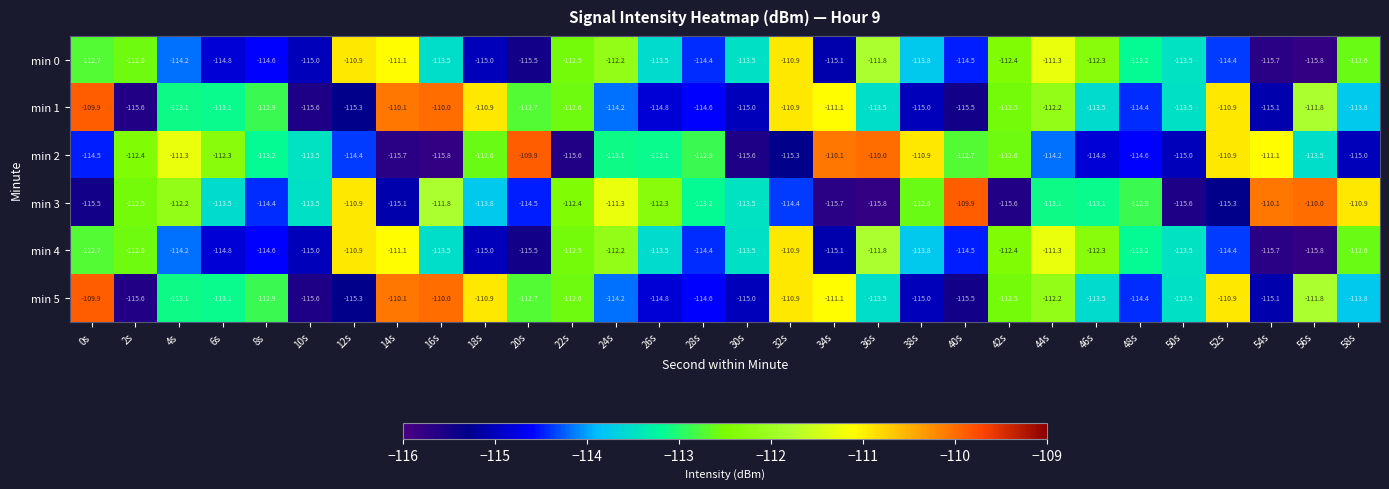

Which series changed the most between 46s and 50s?

min 3